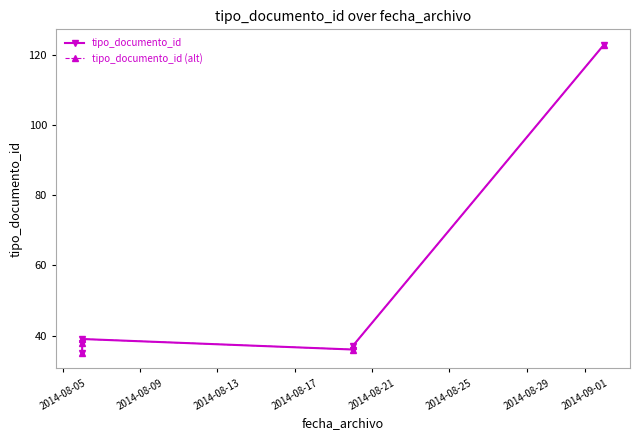

At how many categories does at least one series exceed 36?

4